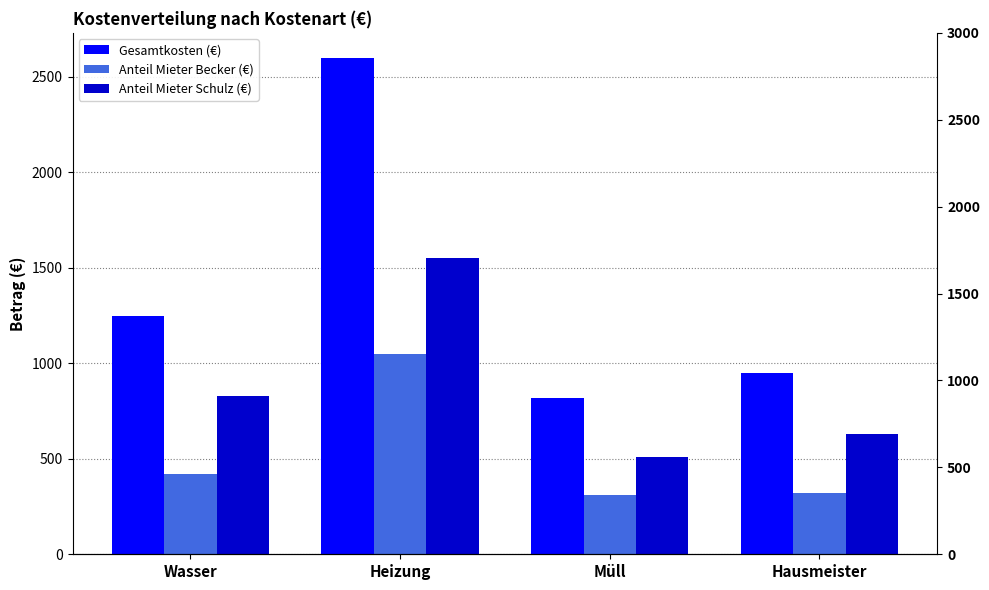

The Anteil Mieter Schulz (€) series shows 1086 at Hausmeister. True or false?

False